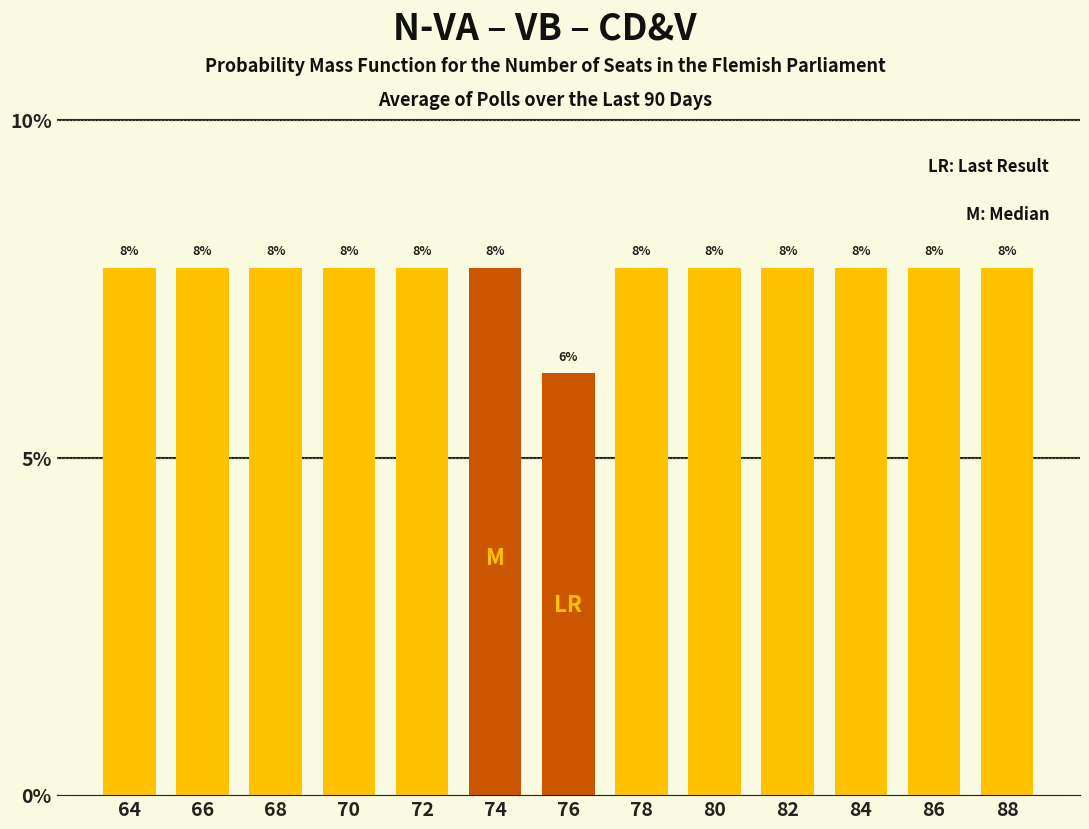

Does the chart contain any negative values?

No